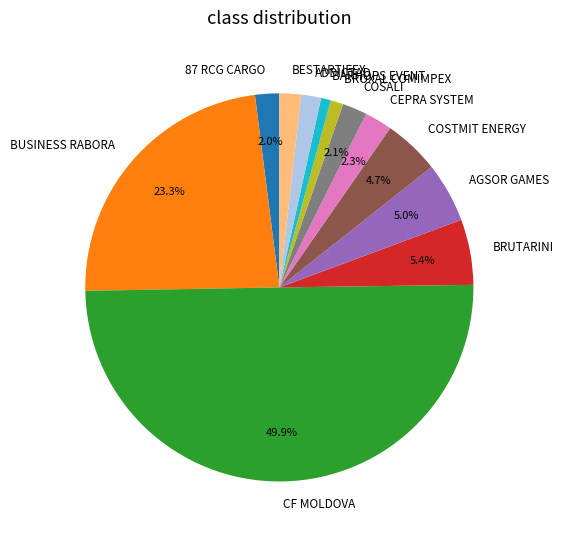

Which has a higher value, AGSOR GAMES or CF MOLDOVA?

CF MOLDOVA